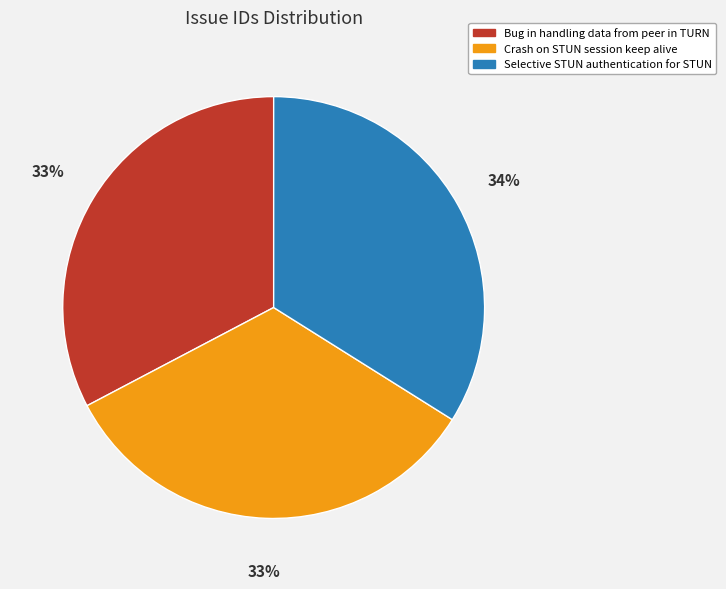

To the nearest percent, what percentage of the pie is Crash on STUN session keep alive?

33%